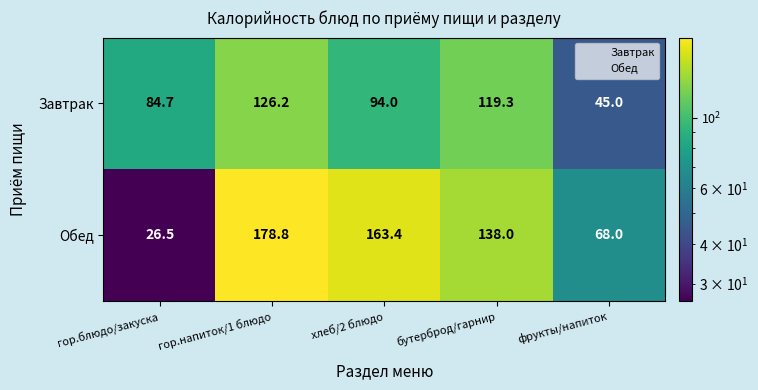

The value of Завтрак at фрукты/напиток is 45.0. True or false?

True